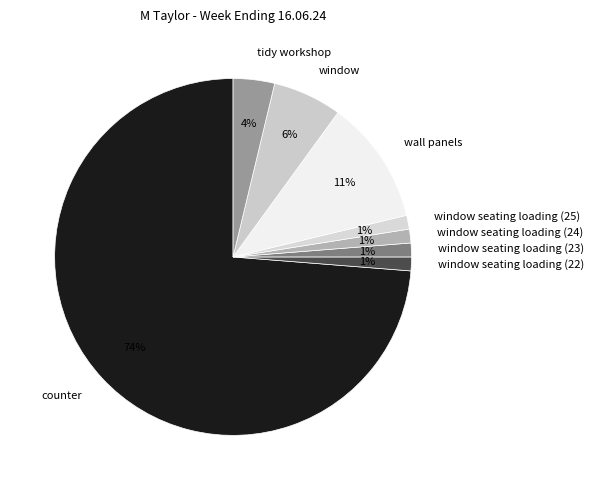

To the nearest percent, what is the difference between the wall panels and window slice percentages?

5%